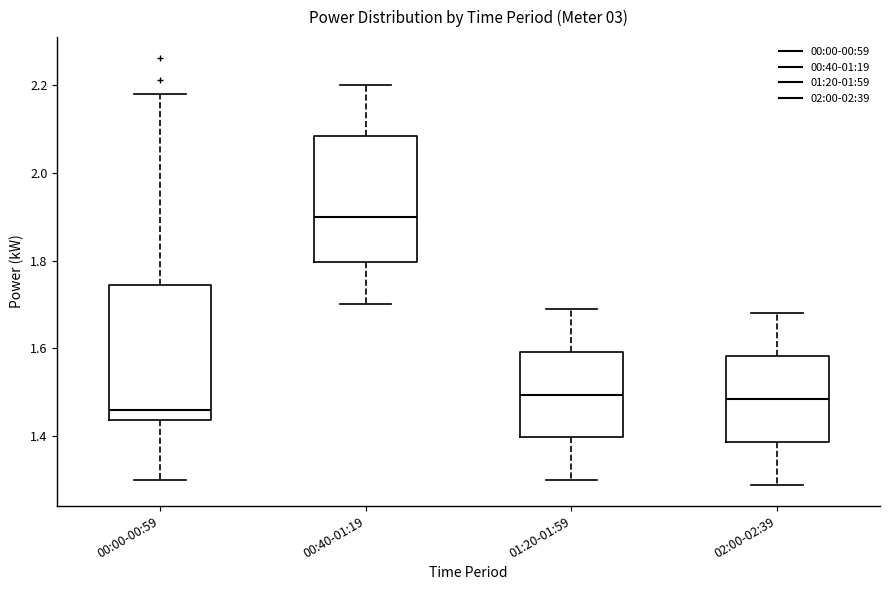

Which box's median line is the lowest?

00:00-00:59